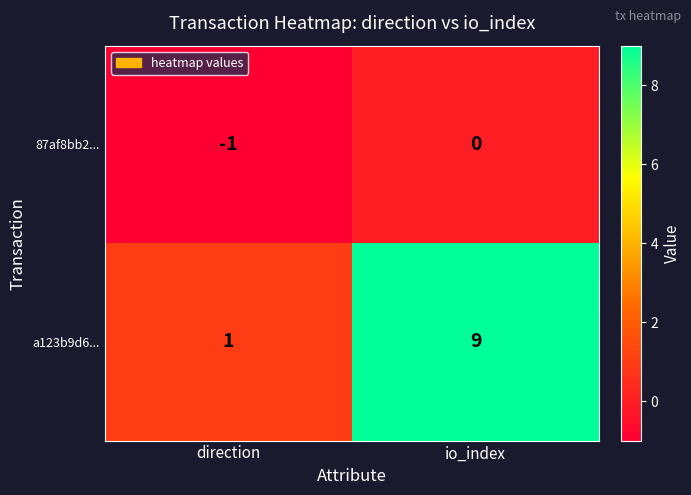

At how many categories does at least one series exceed 2?

1